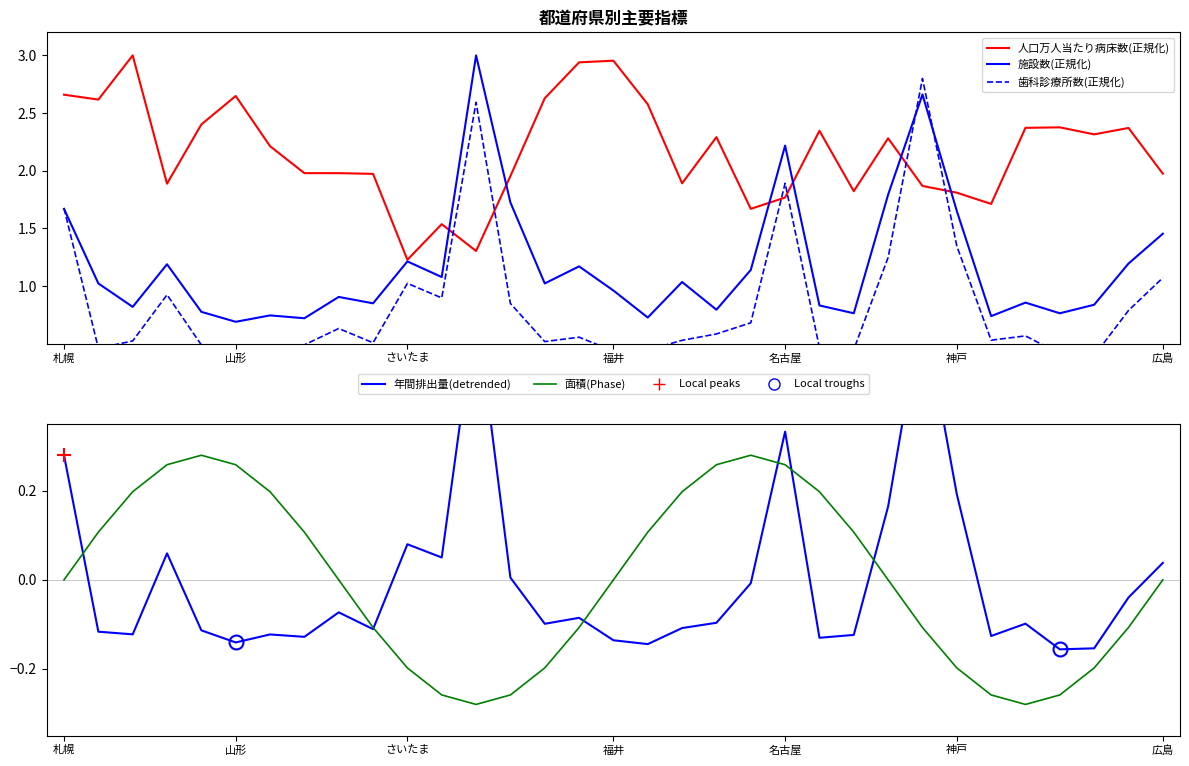

True or false: 施設数(正規化) and 面積位相 cross at least once.

False